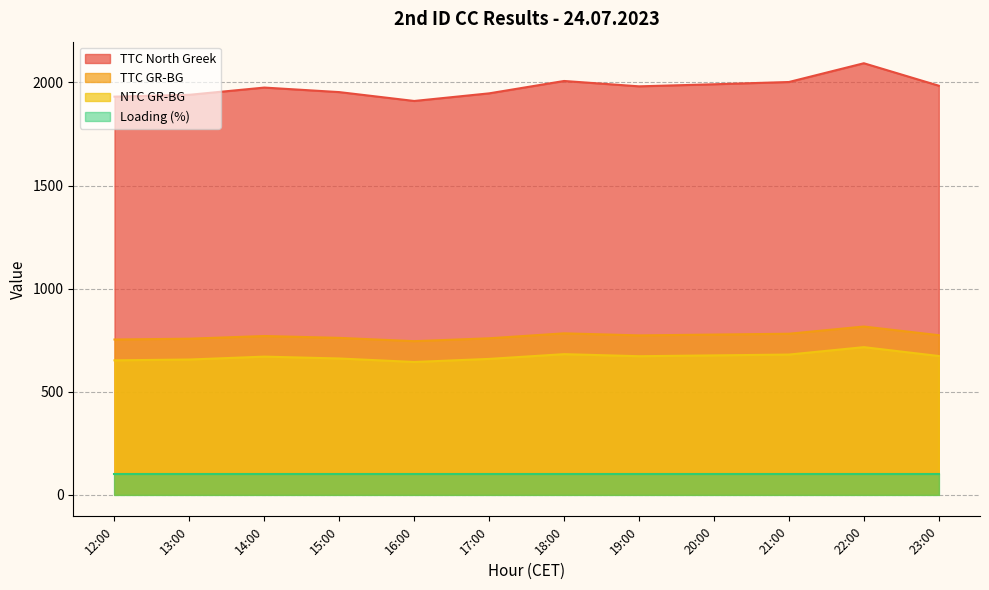

Rank the series at 16:00 from lowest to highest value.

Loading (%), NTC GR-BG, TTC GR-BG, TTC North Greek